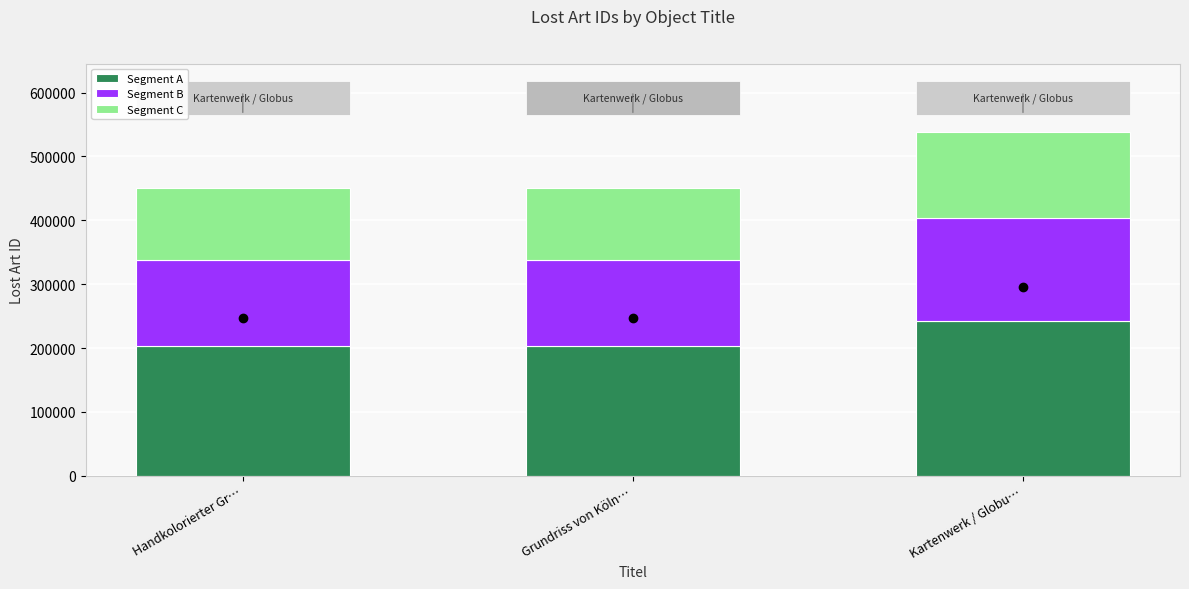

How many data points does each series have?

3